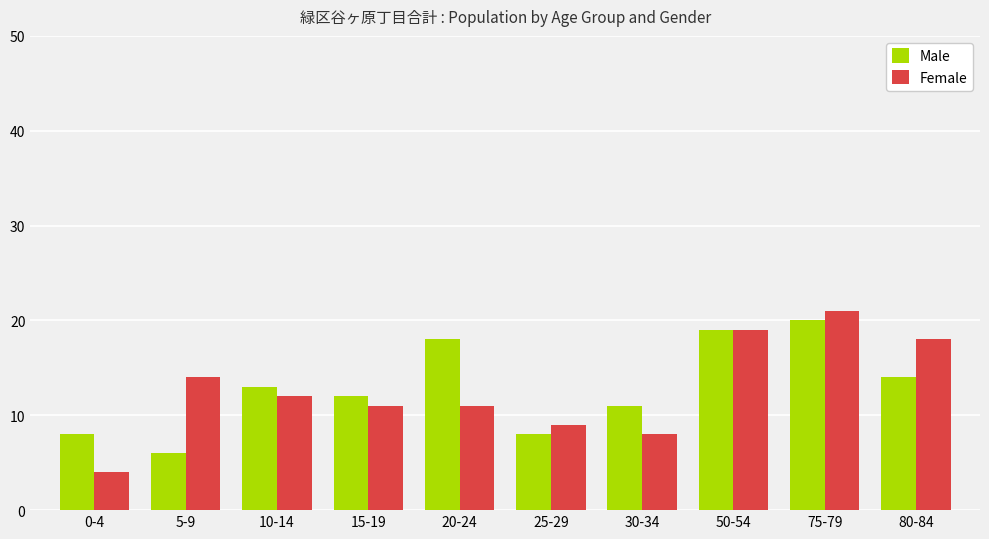

What is the greatest value displayed?

21